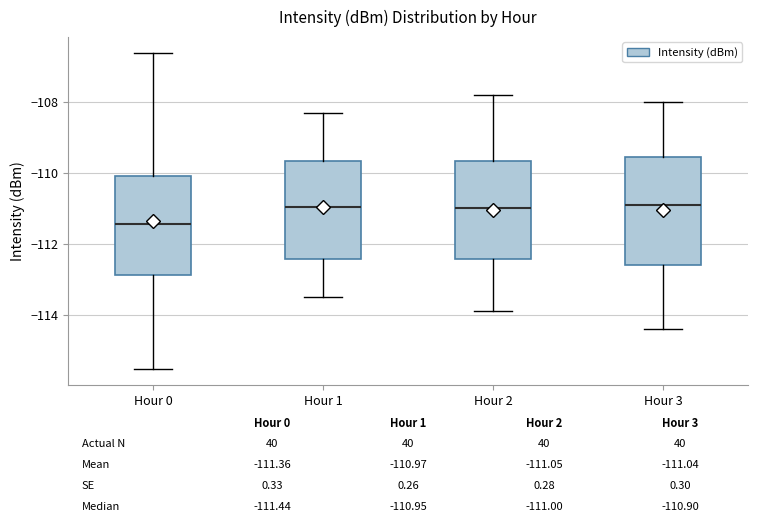

Which box has the lowest median line?

Hour 0